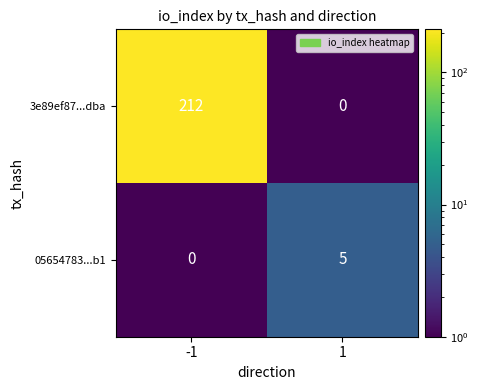

What is the smallest value displayed?

0